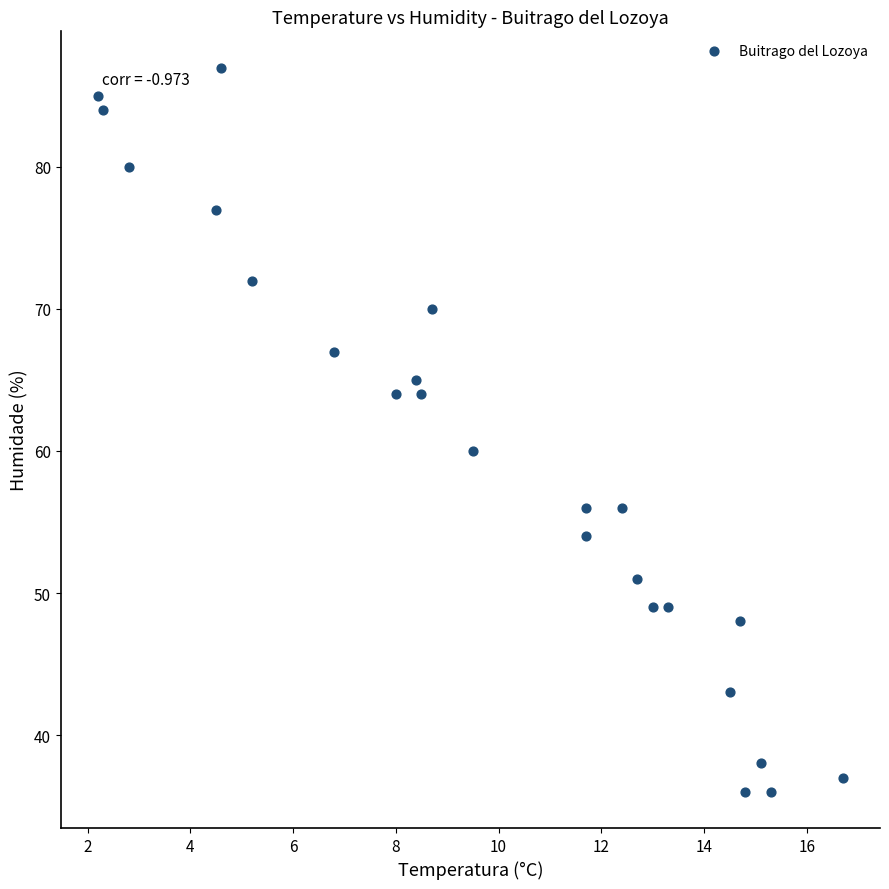

What is the range of Y values (max minus min)?

51